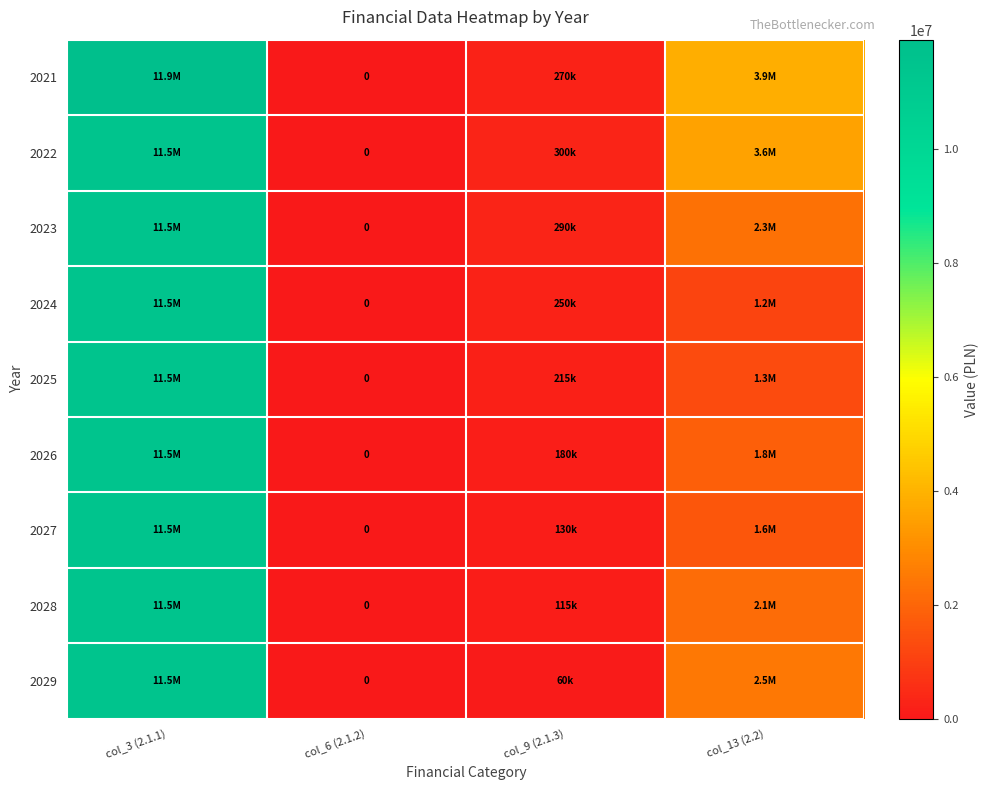

The 2026 series shows 180000 at col_9 (2.1.3). True or false?

True